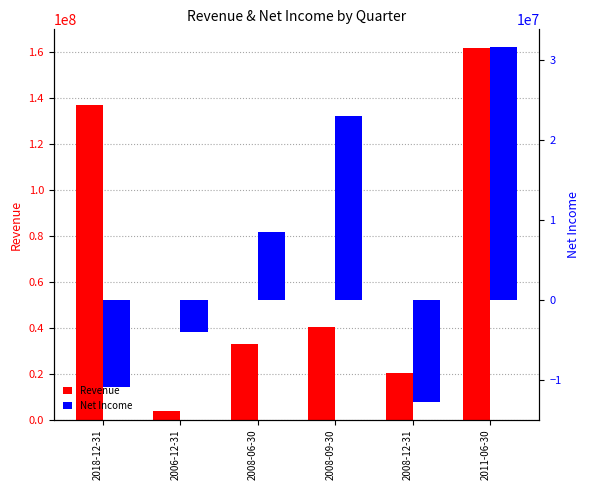

How many bars are there in total?

12